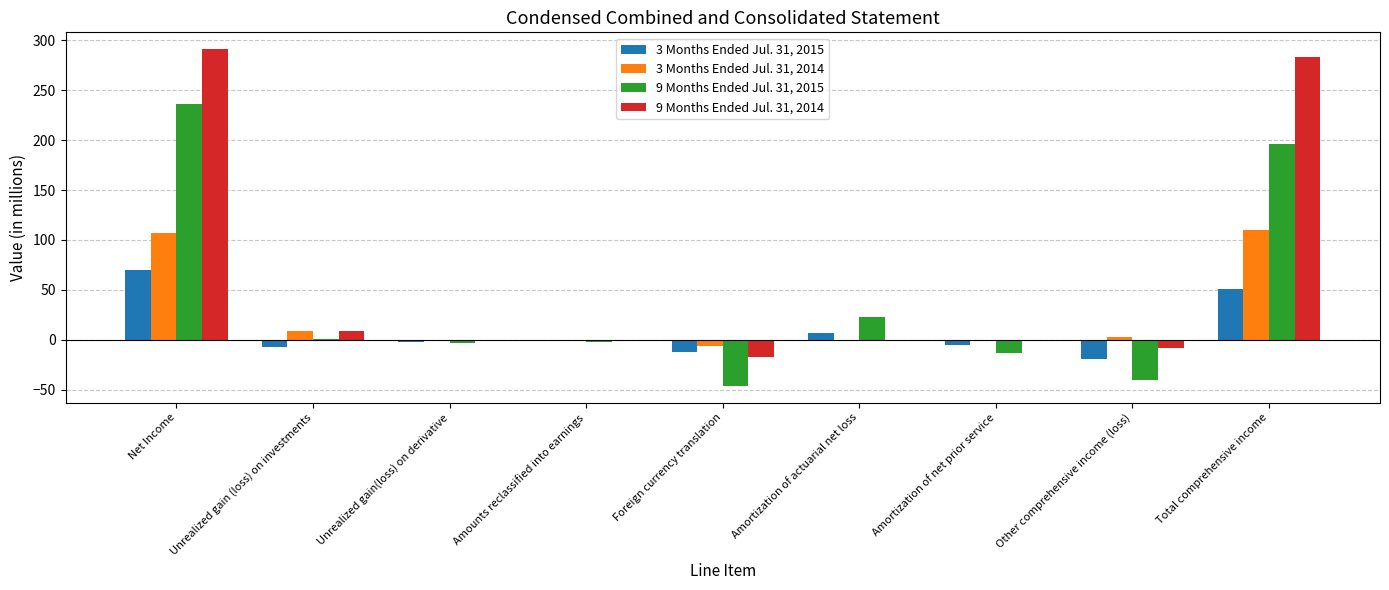

True or false: 9 Months Ended Jul. 31, 2015 has a value of -13 at Amortization of net prior service.

True